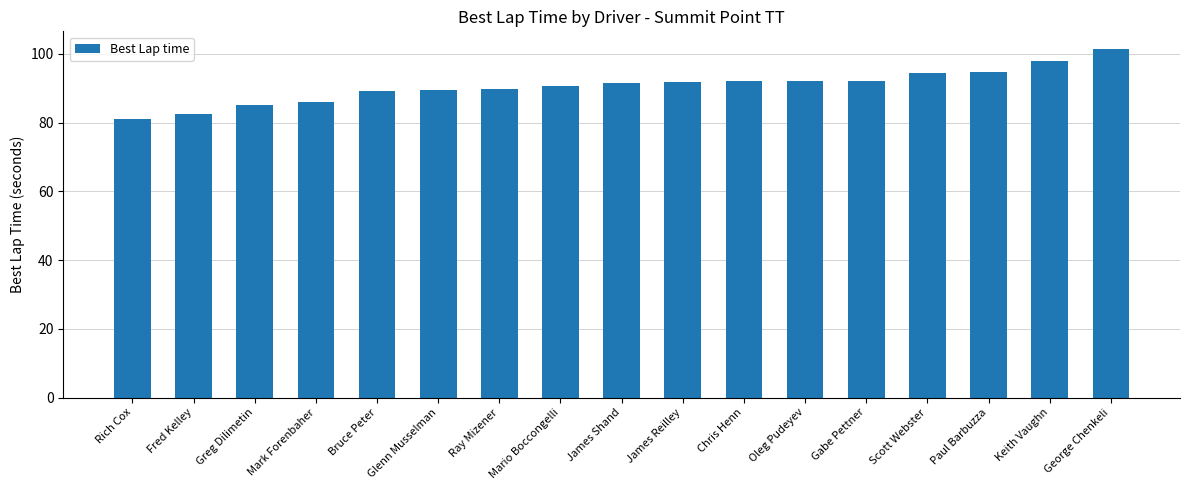

What is the difference between the maximum and second lowest values?

19.1